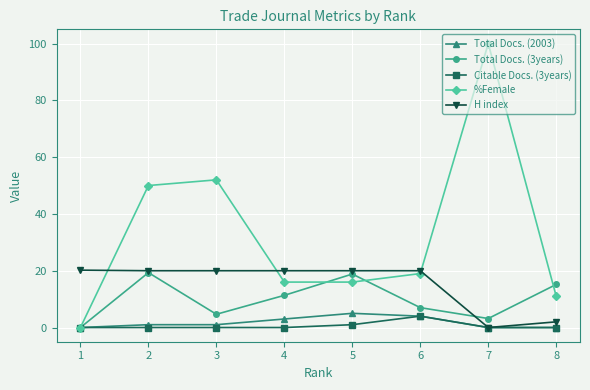

What is the value of the Total Docs. (2003) point at the 5th from the left?

5.0